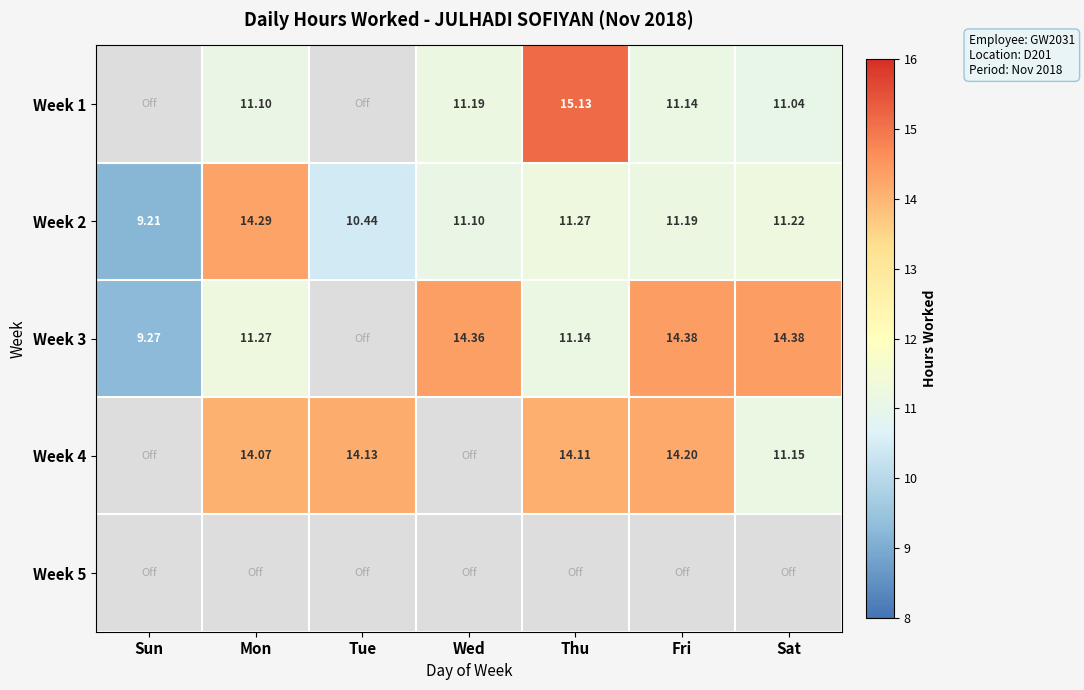

At which label does Week 2 first exceed 11?

Mon